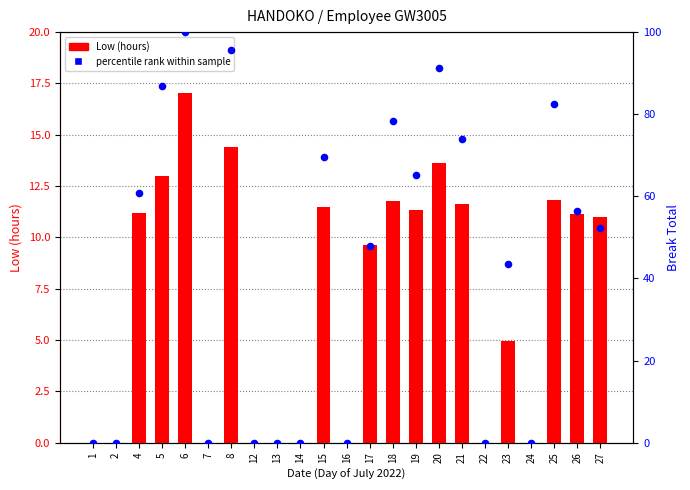

Between 6 and 27, which is larger?

6